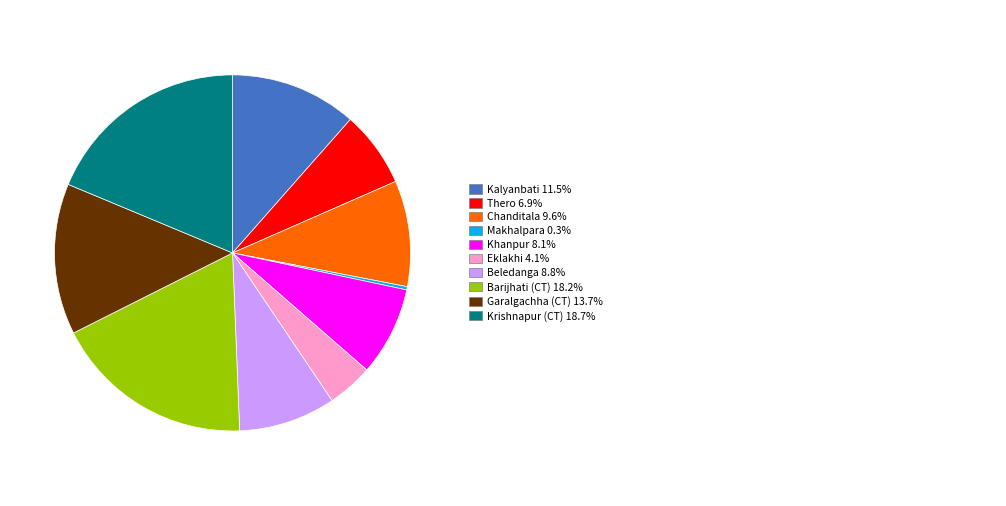

Is there a majority slice in this chart?

No